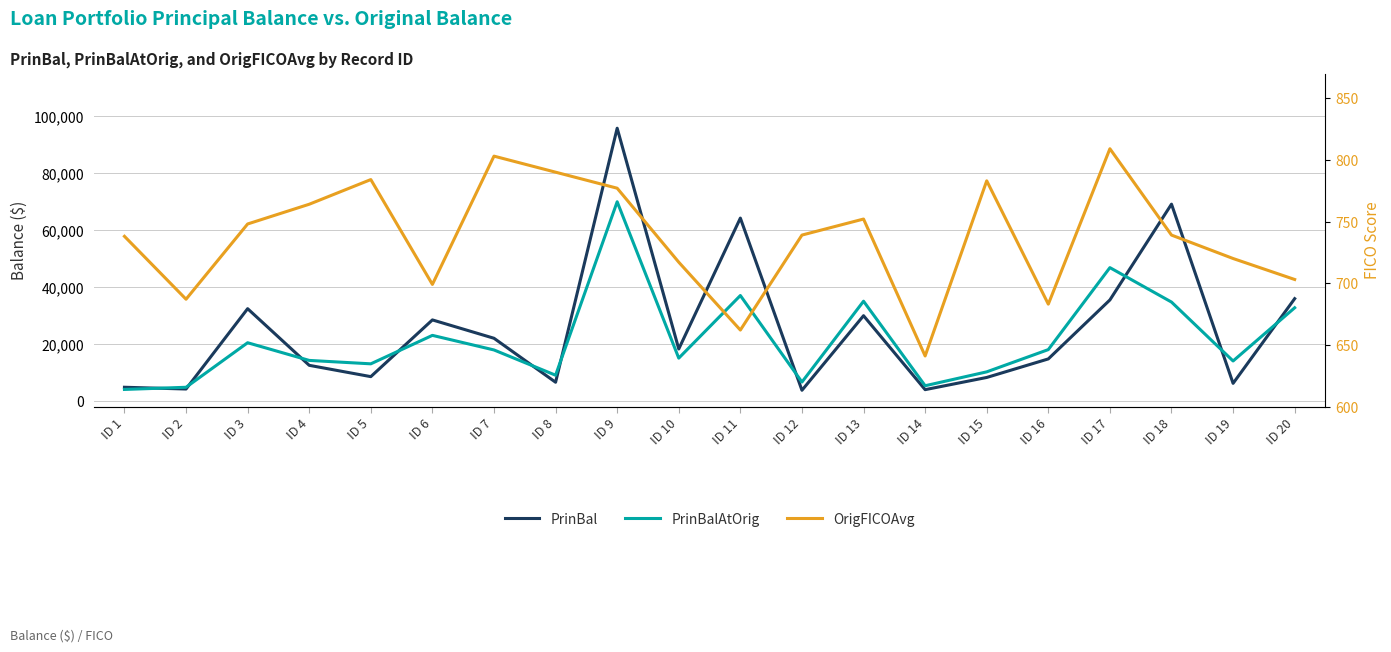

At which category does PrinBalAtOrig reach its first local peak?

ID 3